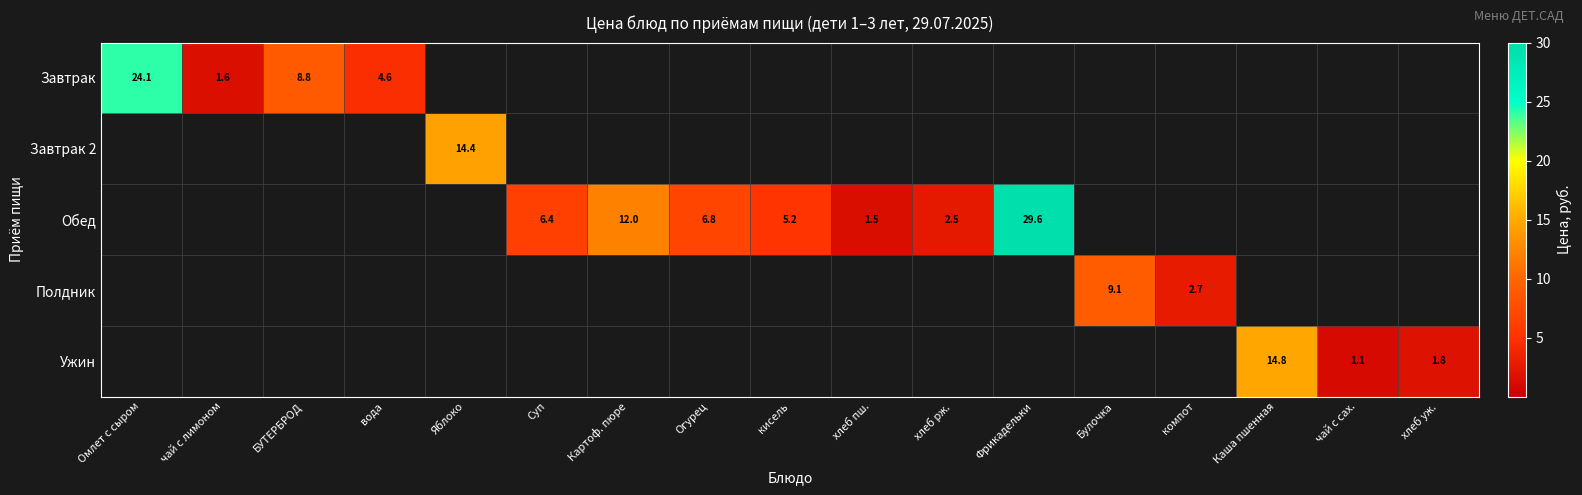

The Обед series shows 11.3 at Огурец. True or false?

False